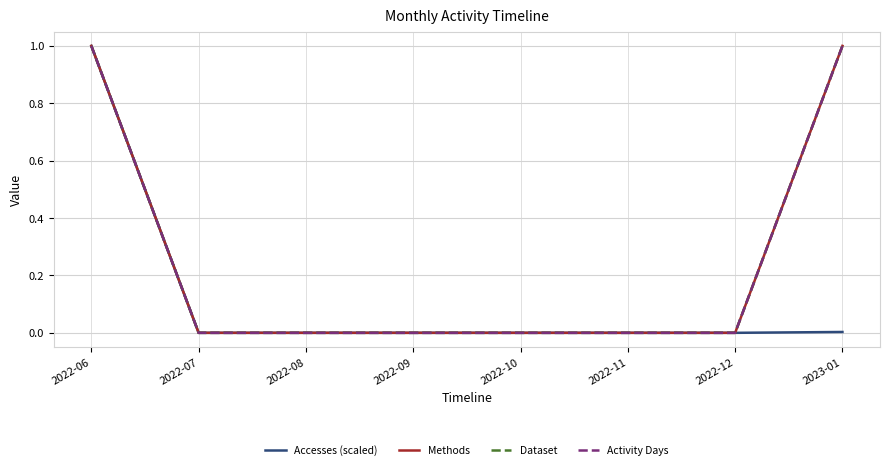

Does the chart have visible grid lines?

Yes